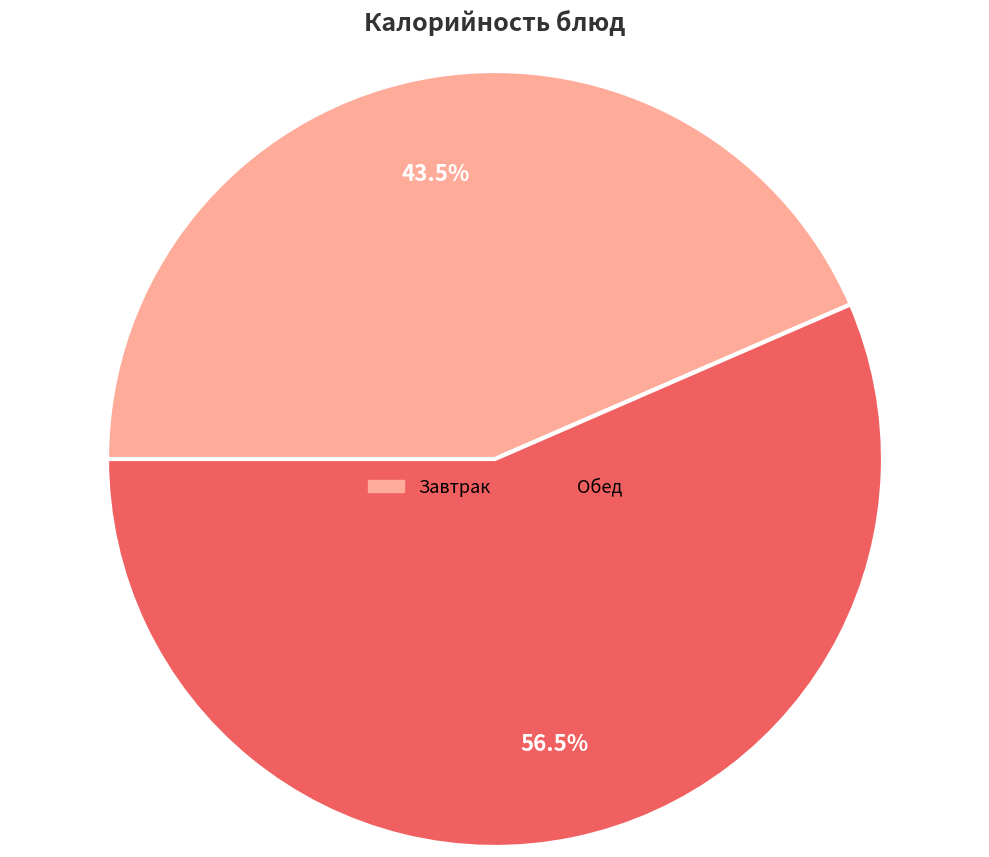

Rank the categories by value from lowest to highest.

Завтрак, Обед